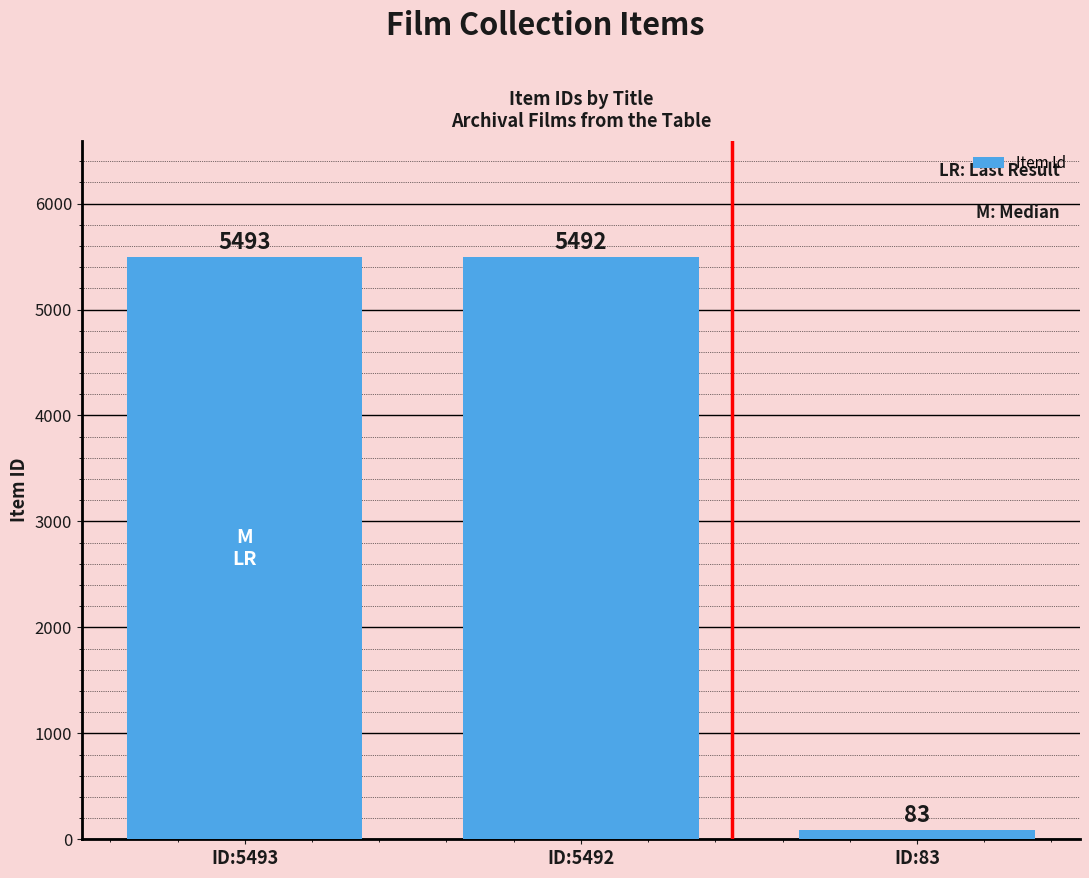

Count the number of data series in this chart.

1